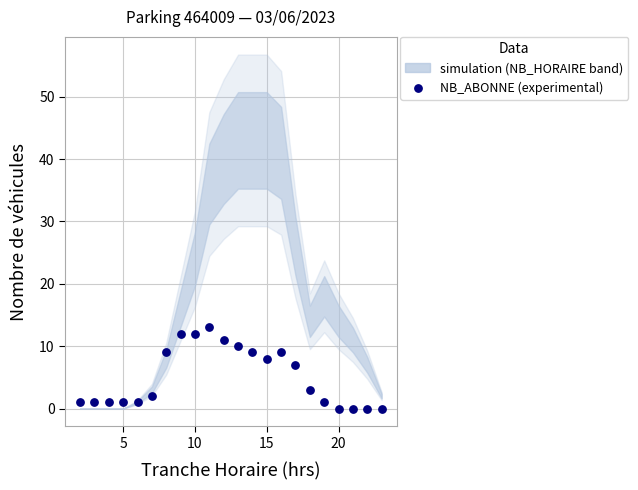

What Y value in the scatter plot is closest to 6?

7